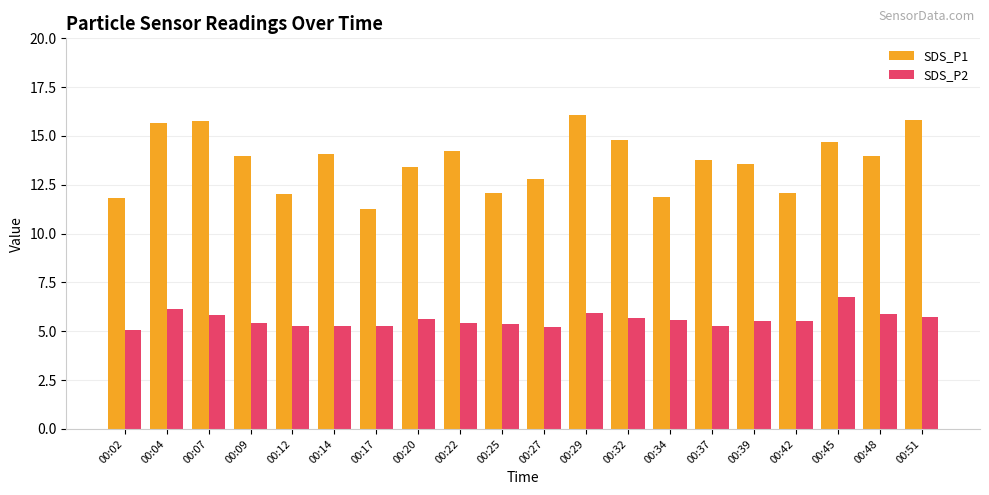

Count the number of data series in this chart.

2